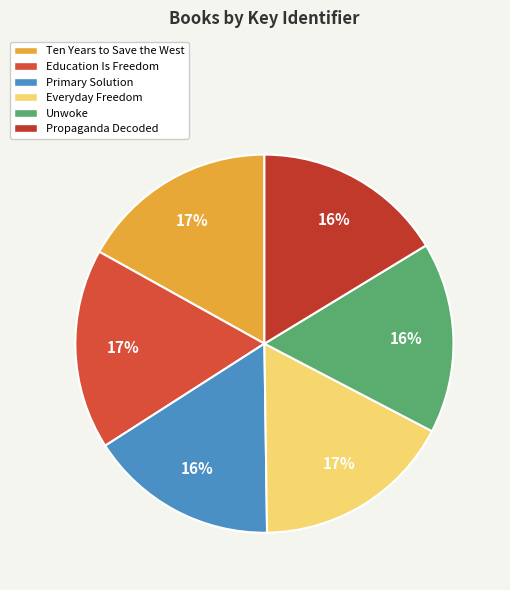

What is the change in value from Education Is Freedom to Propaganda Decoded?

-10691552